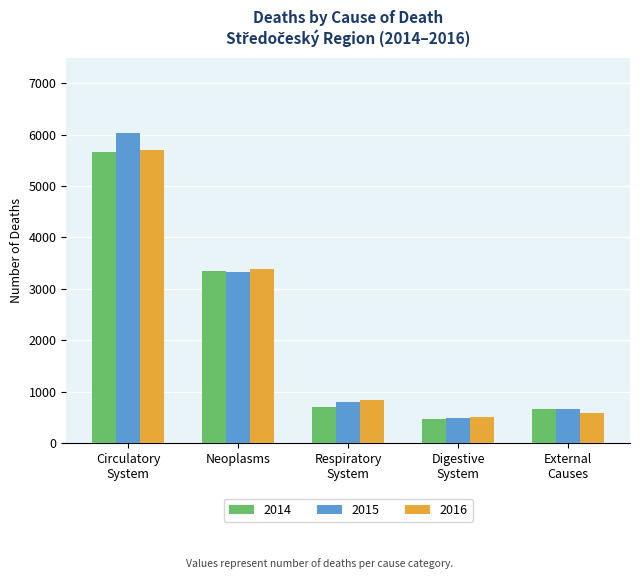

The 2014 series shows 5654 at Circulatory
System. True or false?

True